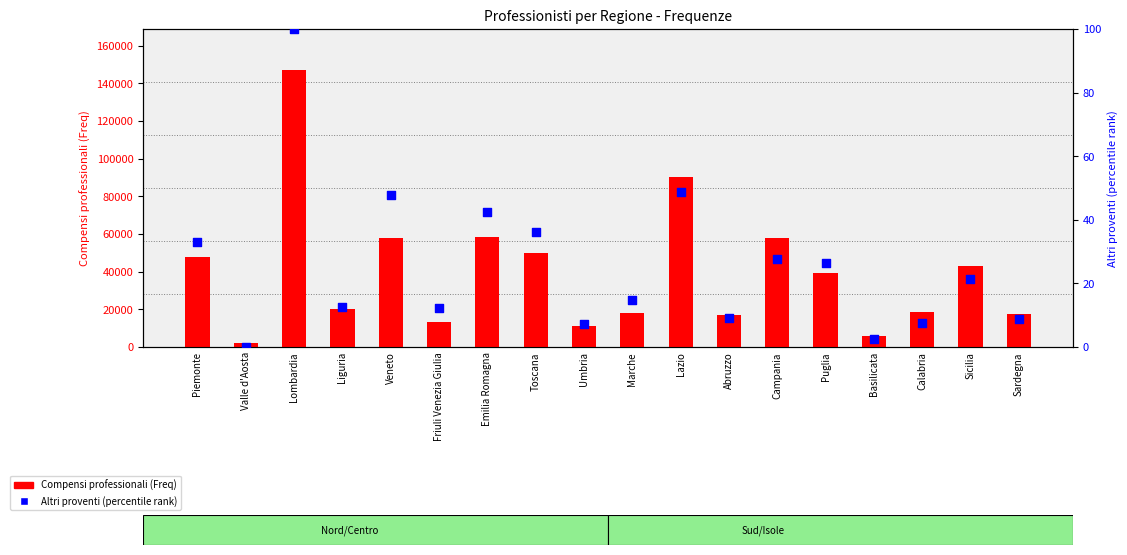

What are all the series names shown in the legend?

Compensi professionali (Freq), Altri proventi (percentile)